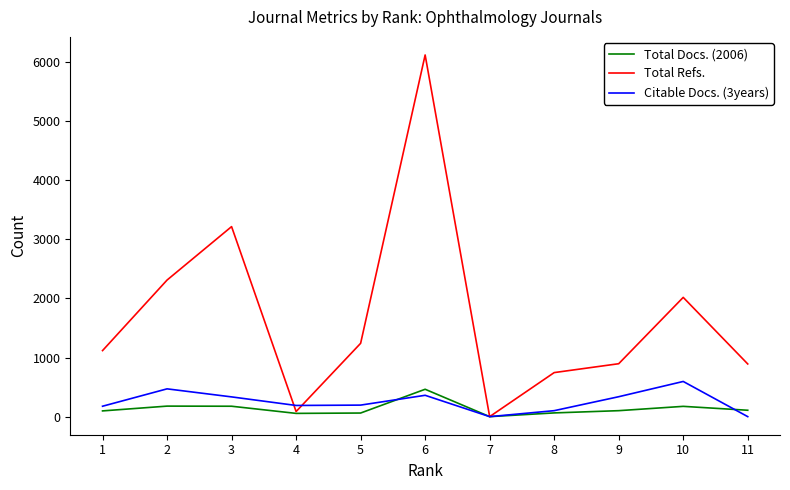

Which series has the largest total across all categories?

Total Refs.